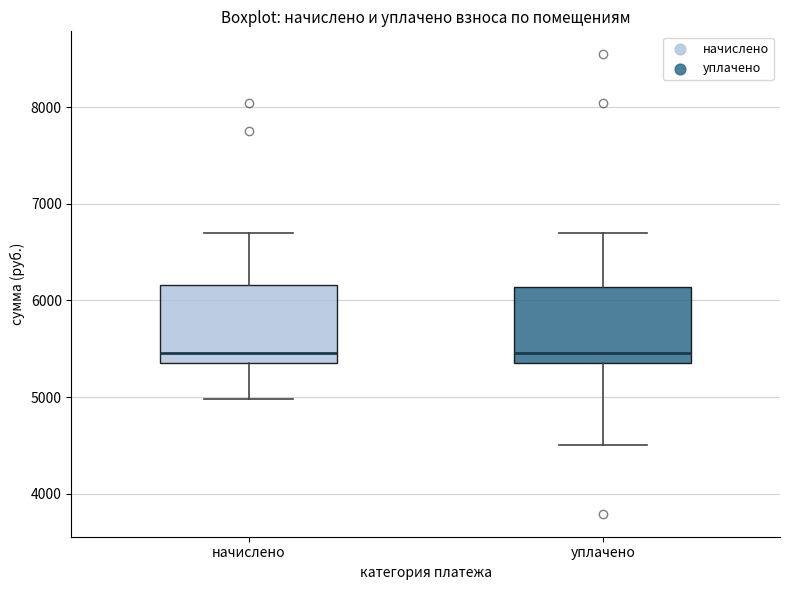

Reading left to right, transcribe this box plot: for each box, give where its median line is, the range the box spans, and where its two whiskers end, as read against the y-axis. The values are not printed on the chart, so give them approximately, as read against the axis.

начислено: median 5500, box 5400 to 6200, whiskers 5000 to 6700
уплачено: median 5500, box 5400 to 6100, whiskers 4500 to 6700